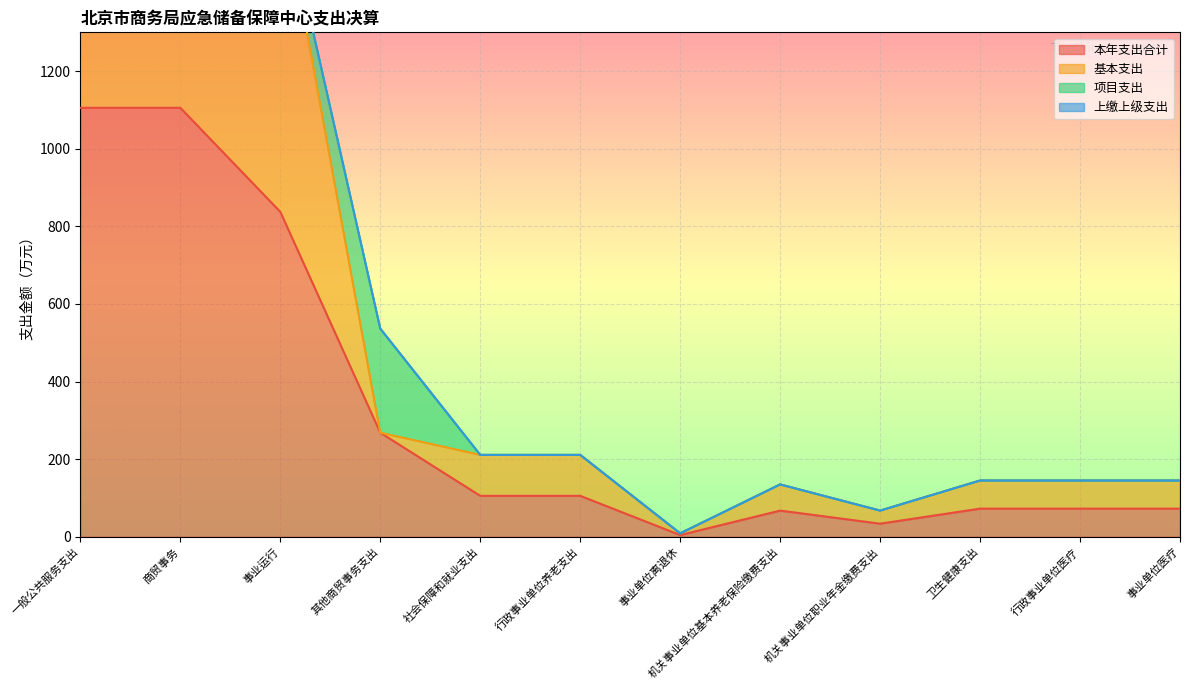

What is the total value across all series at 事业运行?

2511.9